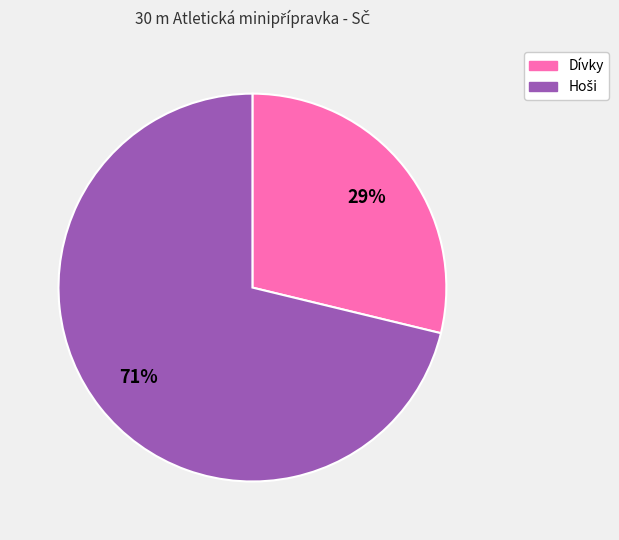

To the nearest percent, what is the difference between the largest and smallest slice percentages?

42%